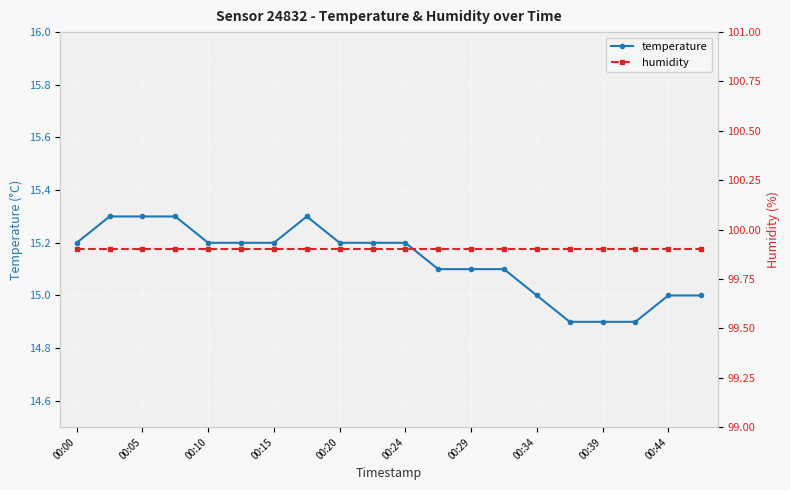

What is the total value across all series at 00:00?

115.1